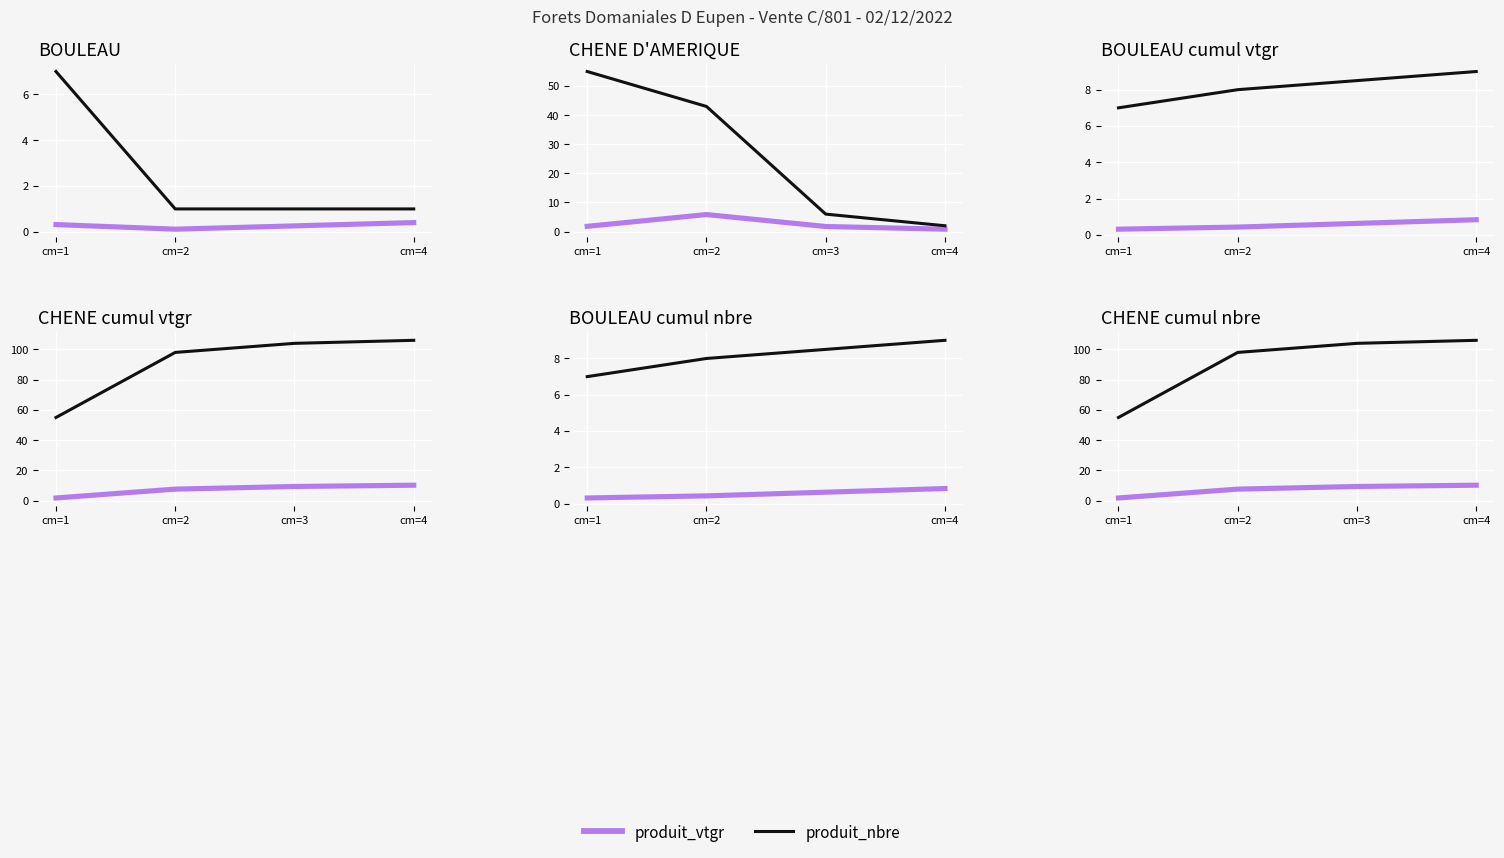

True or false: produit_vtgr and produit_nbre cross at least once.

False